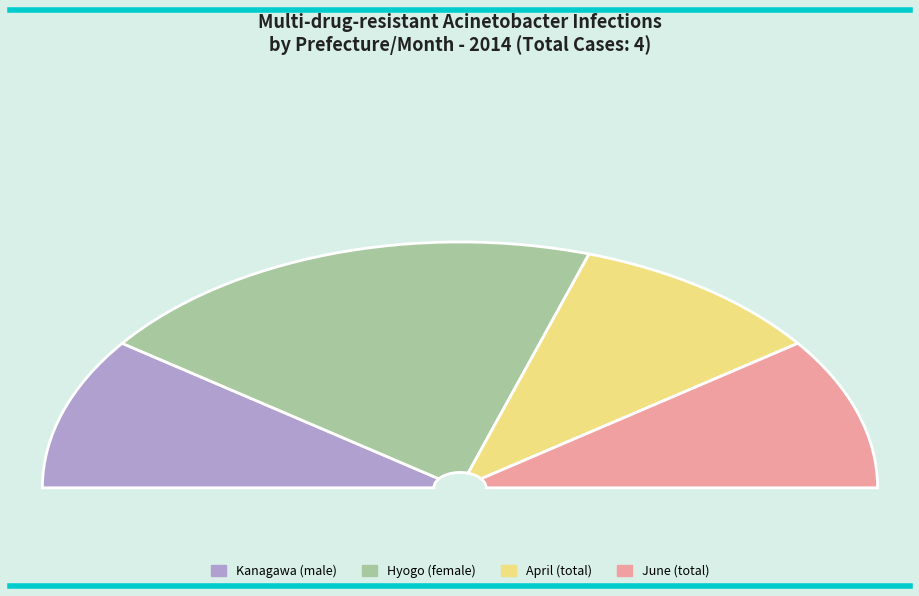

Rank the categories by value from lowest to highest.

Kanagawa (male), April (total), June (total), Hyogo (female)